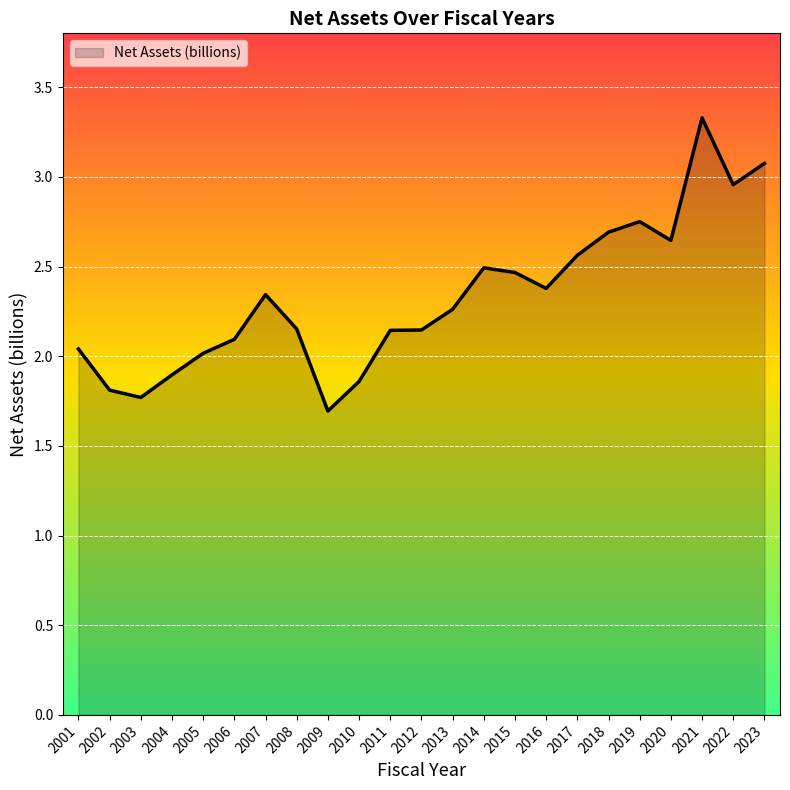

What is the change in value from 2009 to 2013?

+0.6